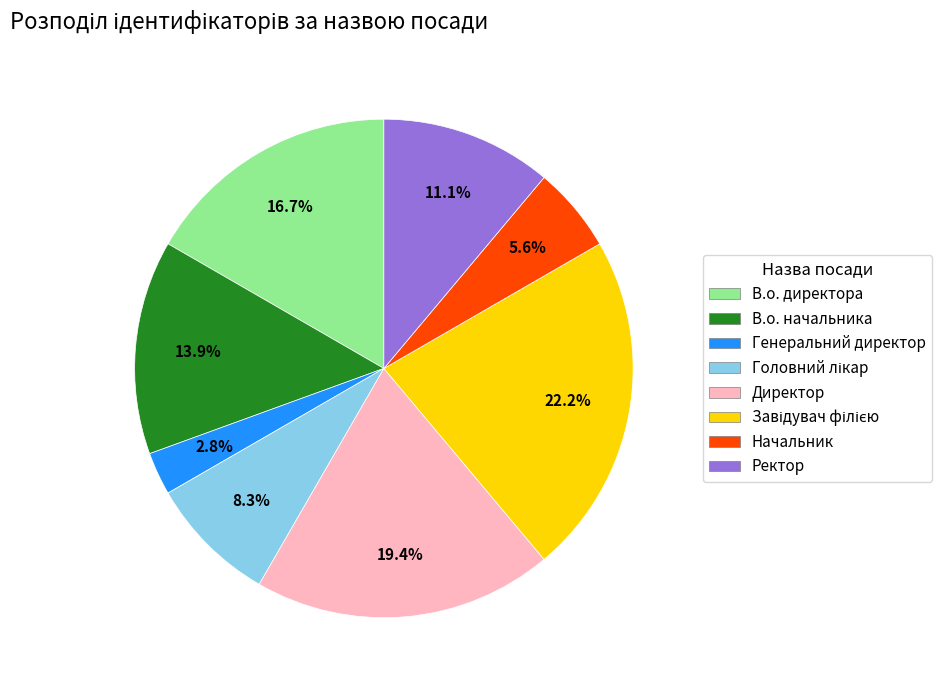

Is there a majority slice in this chart?

No